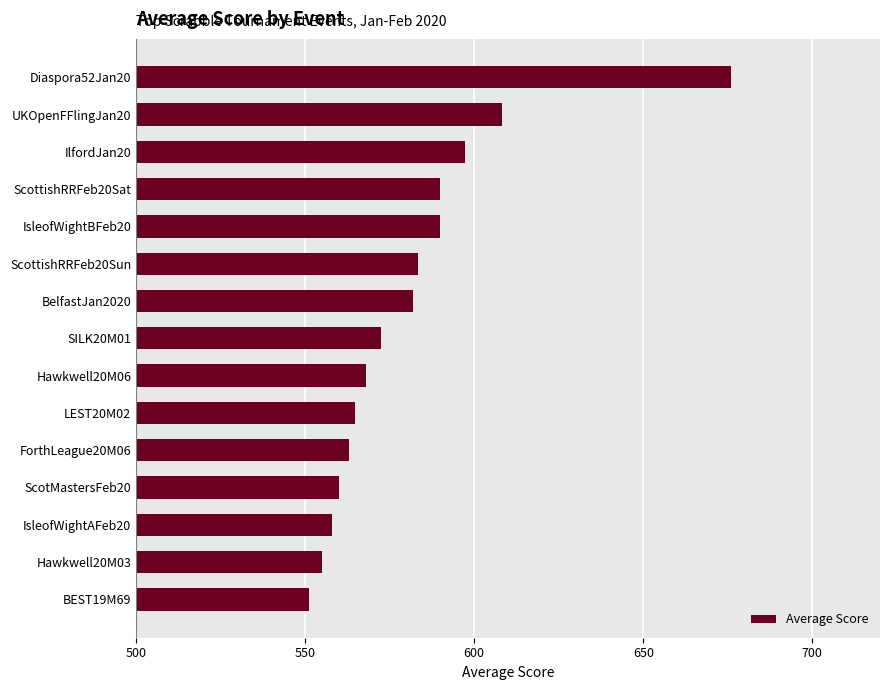

Does the chart contain stacked bars?

No